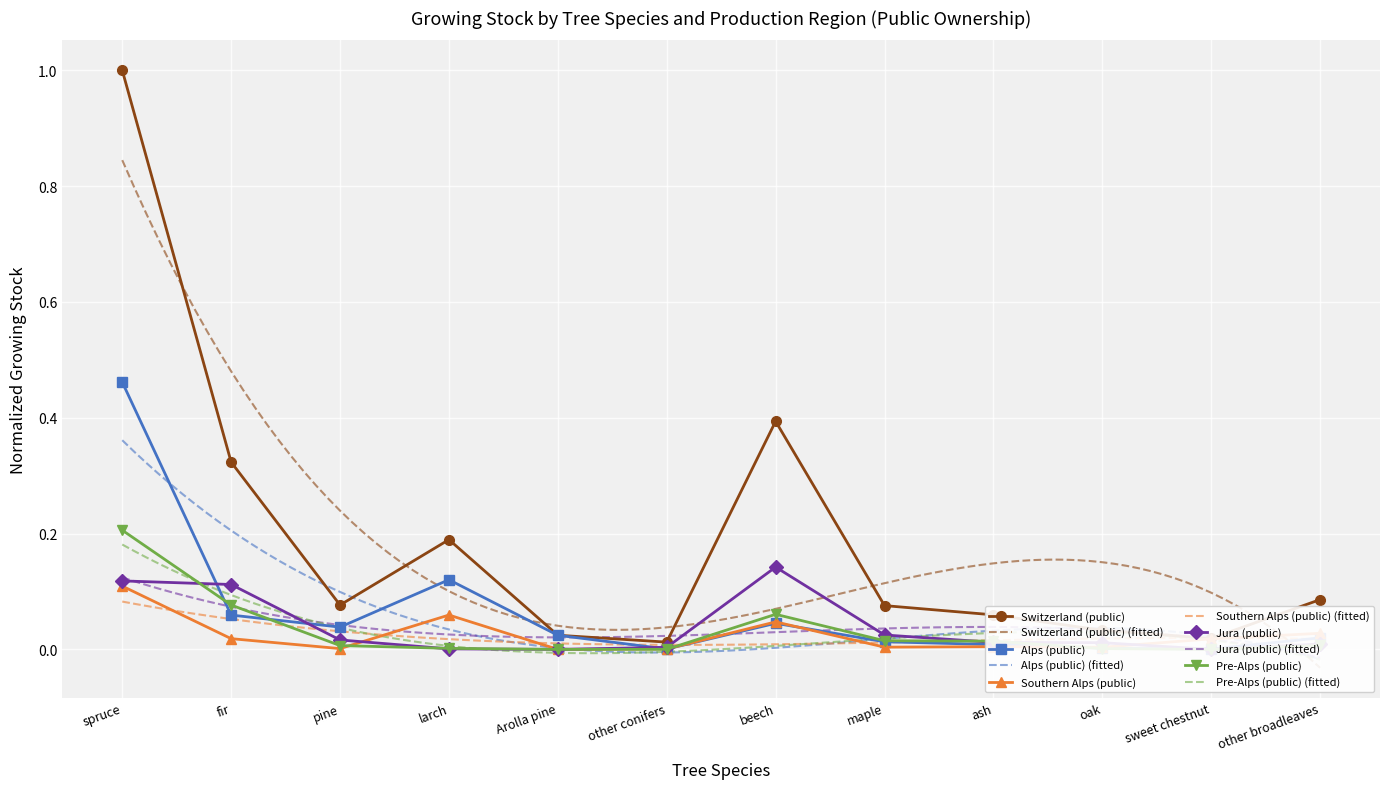

Is the value of Switzerland (public) at beech greater than the value of Southern Alps (public) at pine?

Yes